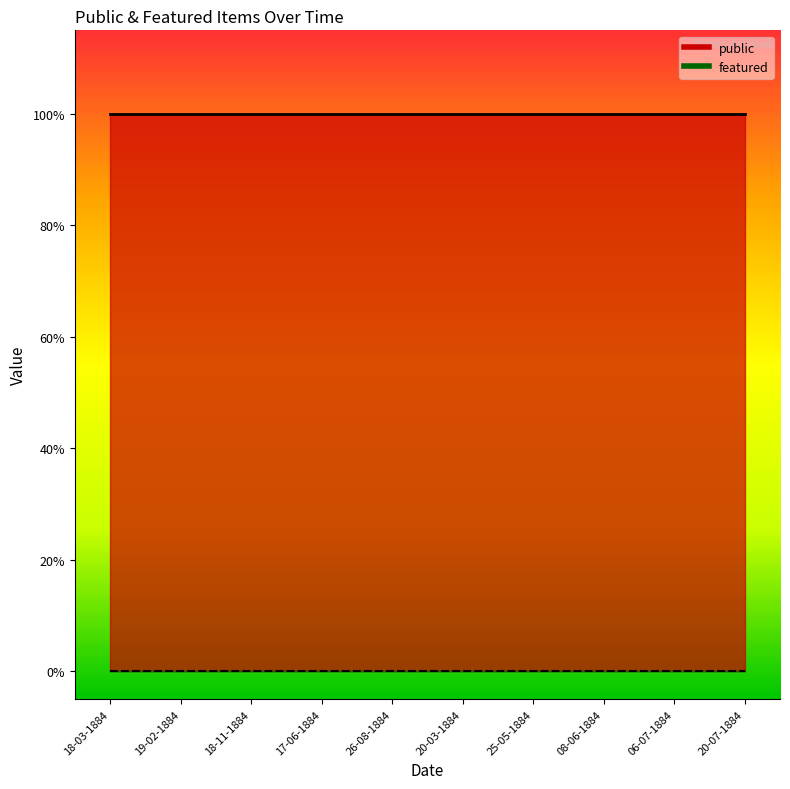

Where is featured nearest to the value 0?

18-03-1884